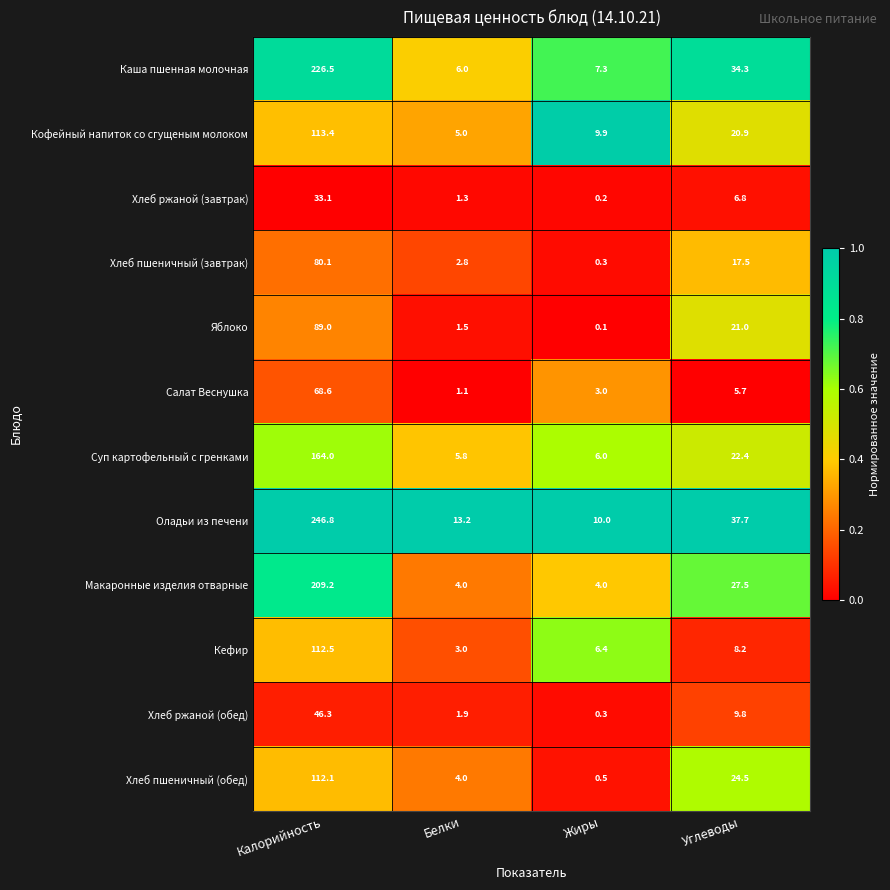

At which category does the chart reach its minimum across all series?

Жиры